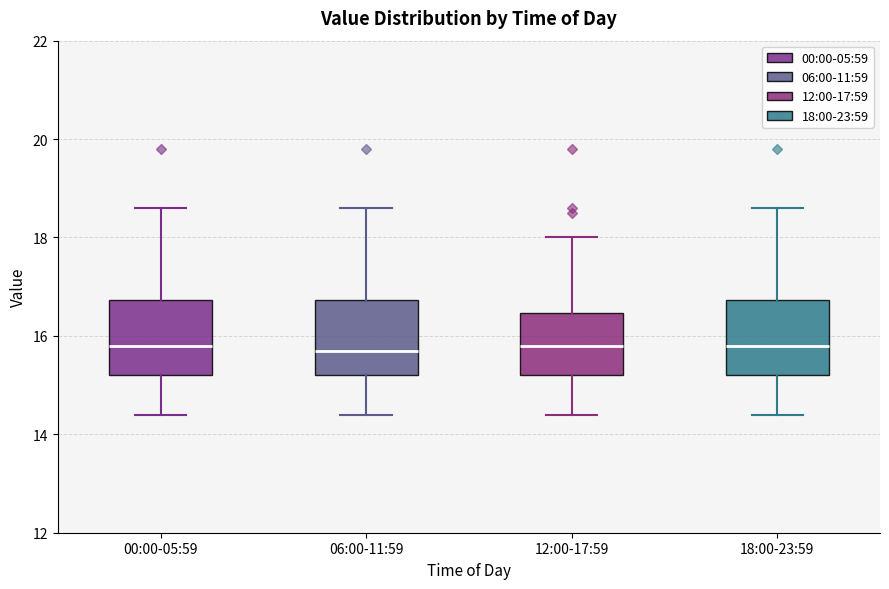

Reading left to right, transcribe this box plot: for each box, give where its median line is, the range the box spans, and where its two whiskers end, as read against the y-axis. The values are not printed on the chart, so give them approximately, as read against the axis.

00:00-05:59: median 15.8, box 15.2 to 16.8, whiskers 14.4 to 18.6
06:00-11:59: median 15.8, box 15.2 to 16.8, whiskers 14.4 to 18.6
12:00-17:59: median 15.8, box 15.2 to 16.4, whiskers 14.4 to 18.0
18:00-23:59: median 15.8, box 15.2 to 16.8, whiskers 14.4 to 18.6